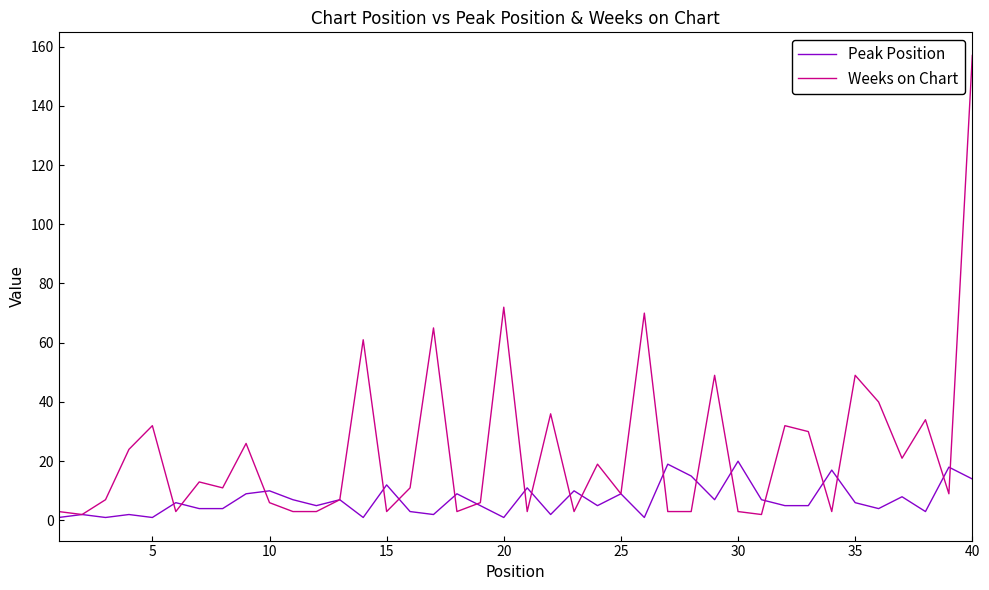

Reading left to right, transcribe all the data shown in this chart.

Peak Position: 1	2	1	2	1	6	4	4	9	10	7	5	7	1	12	3	2	9	5	1	11	2	10	5	9	1	19	15	7	20	7	5	5	17	6	4	8	3	18	14
Weeks on Chart: 3	2	7	24	32	3	13	11	26	6	3	3	7	61	3	11	65	3	6	72	3	36	3	19	9	70	3	3	49	3	2	32	30	3	49	40	21	34	9	157